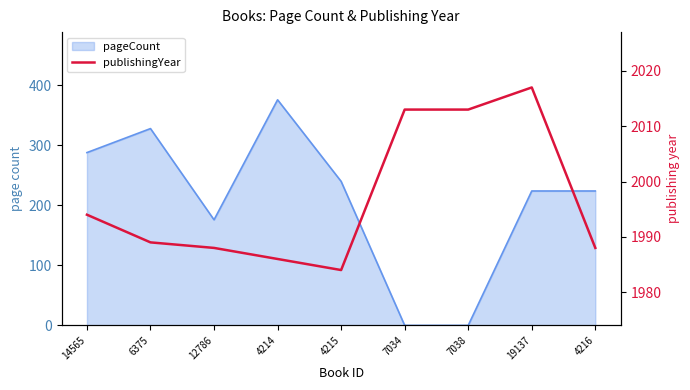

At which label does the data first exceed 1989?

14565